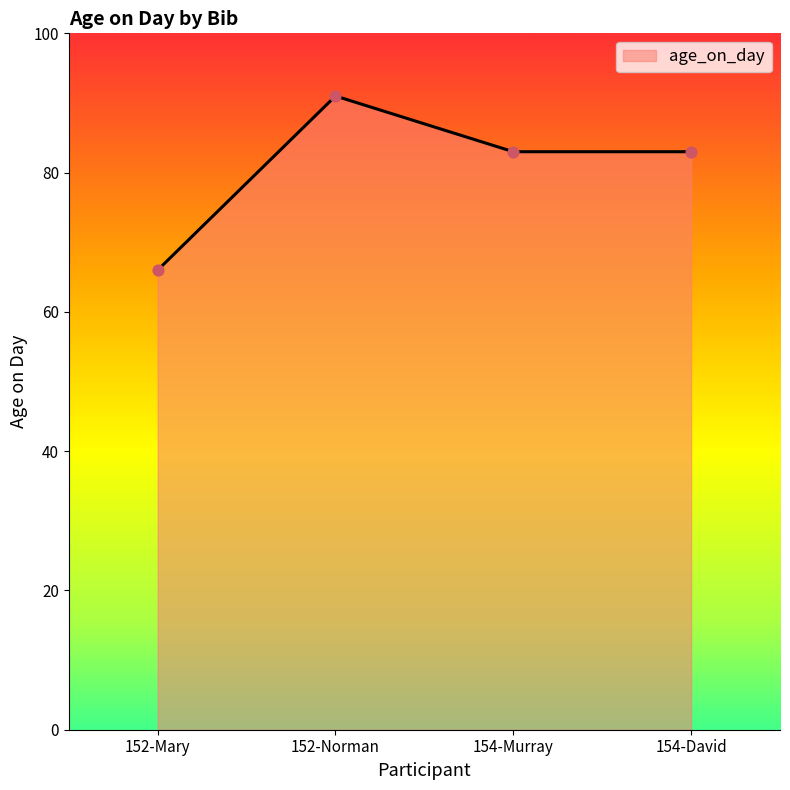

Between 152-Norman and 152-Mary, which is larger?

152-Norman